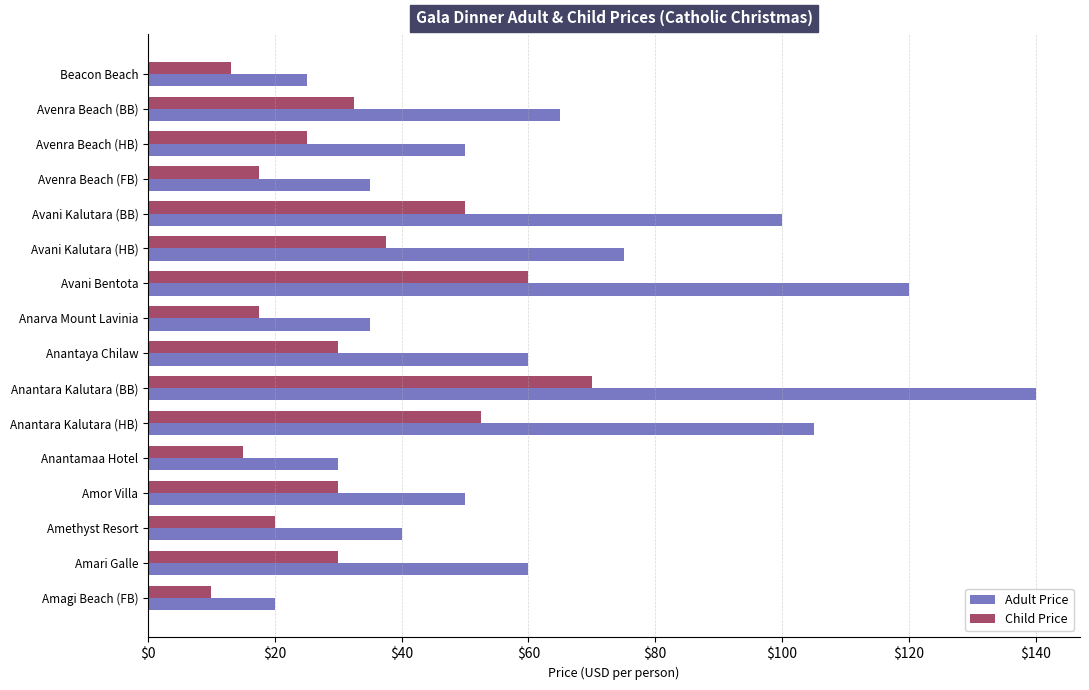

At which category does the chart reach its peak across all series?

Anantara Kalutara (BB)